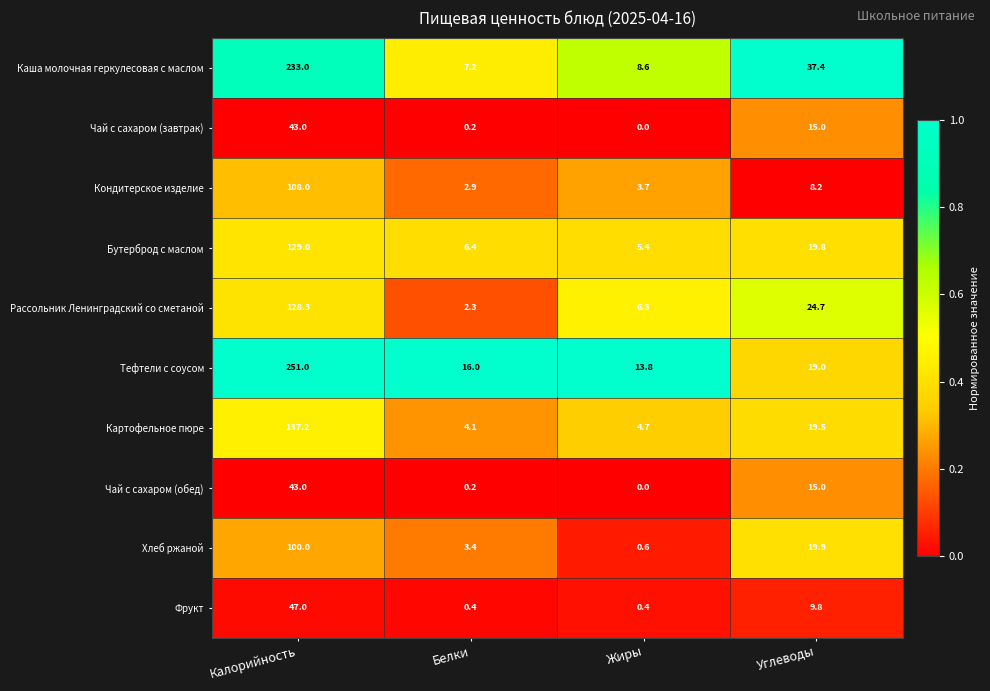

Which series has the largest range (max minus min)?

Тефтели с соусом